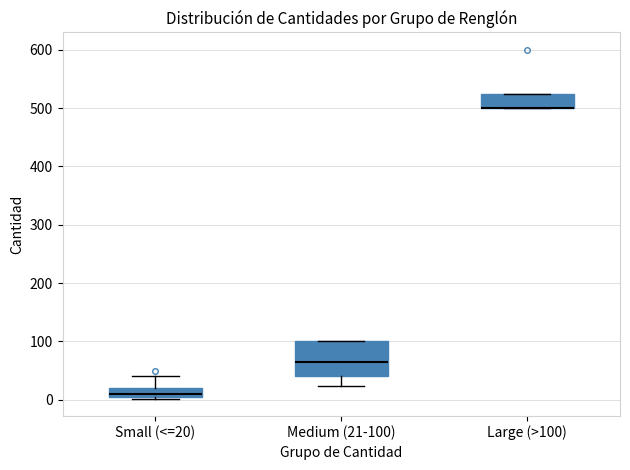

Where is the upper edge of the box for Small (<=20) on the y-axis? The values are not printed on the chart, so give them approximately, as read against the axis.

20